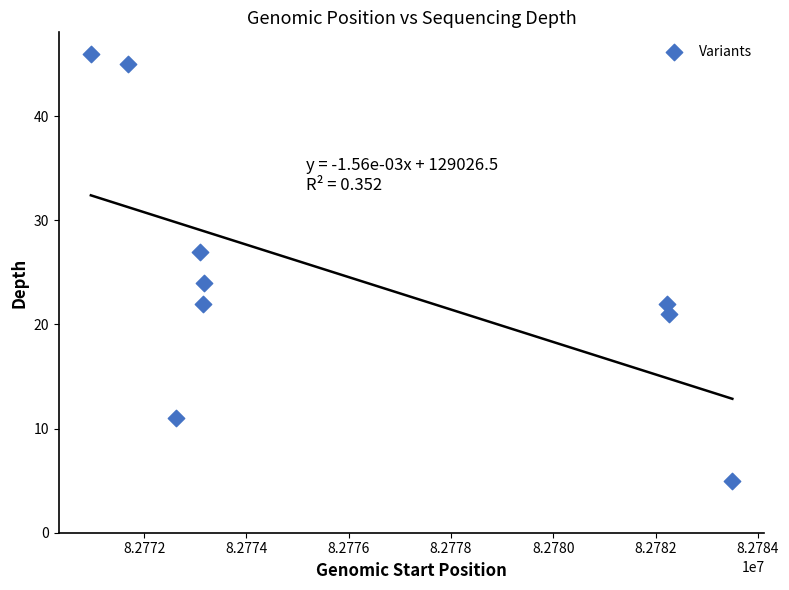

What is the average X value?

82775851